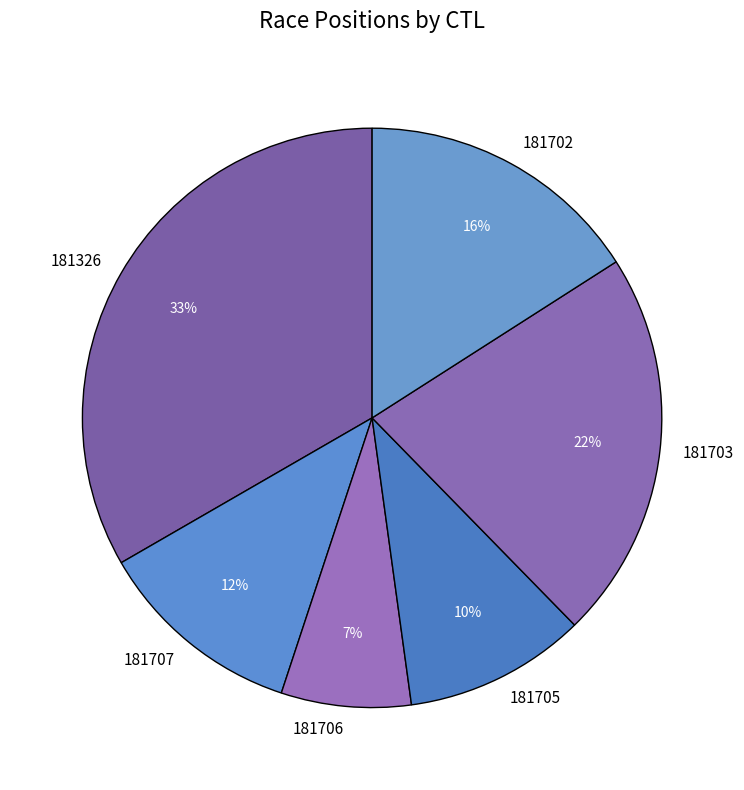

True or false: 181707 accounts for 1% of the total.

False